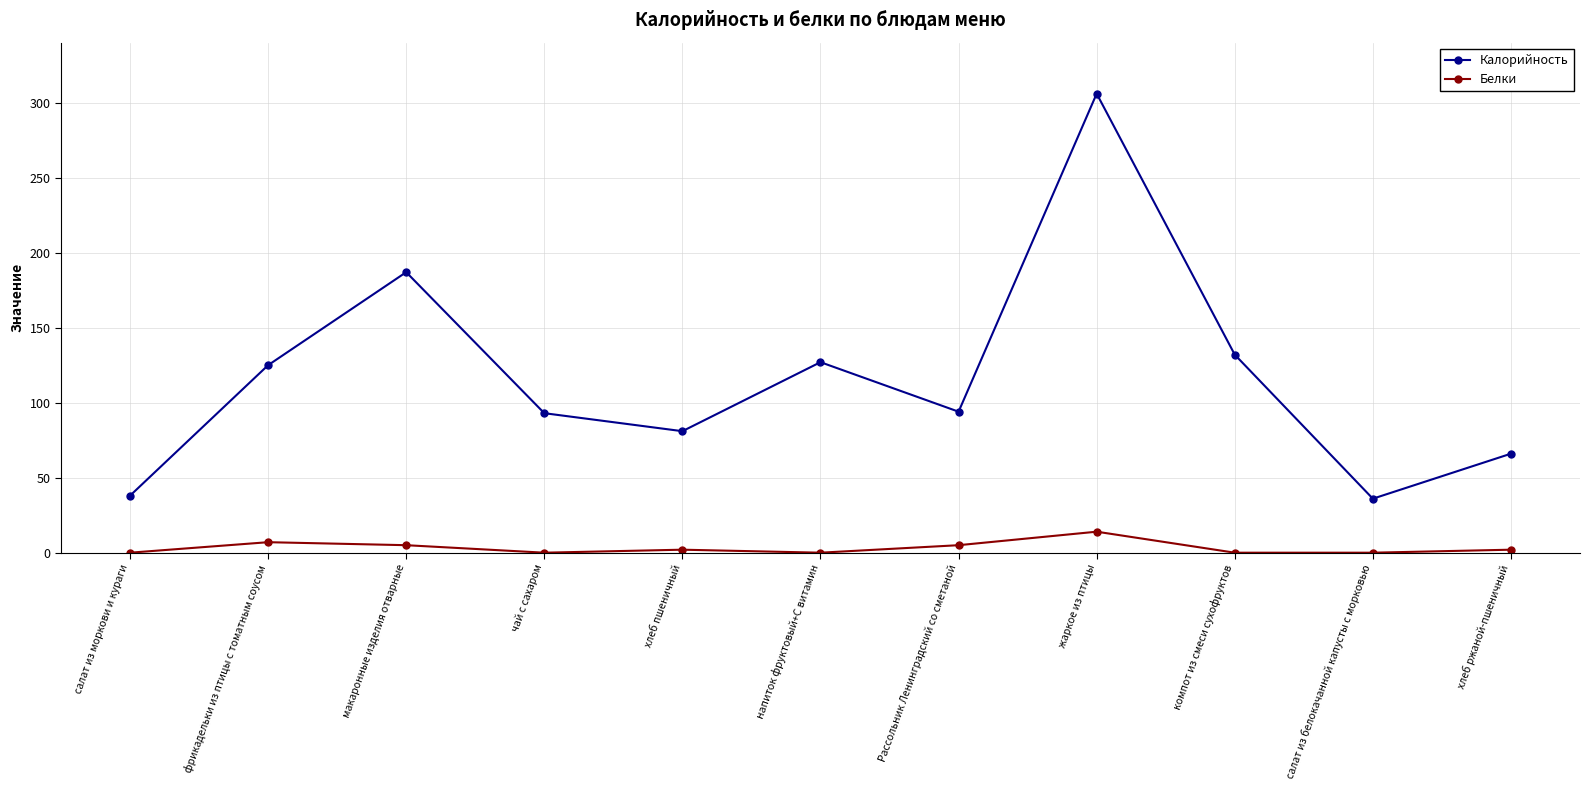

True or false: Калорийность has a value of 38 at напиток фруктовый+С витамин.

False